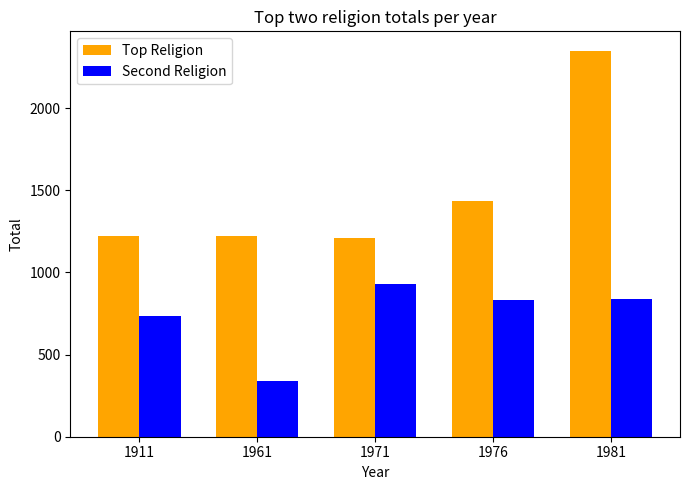

The value of Top Religion at 1971 is 1212. True or false?

True